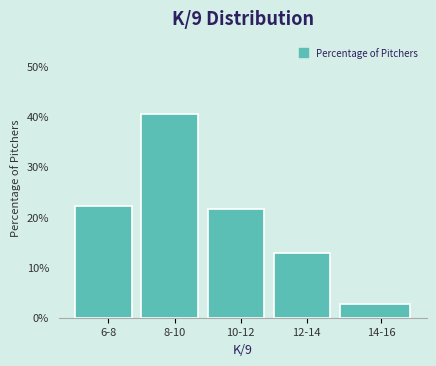

Reading right to left, transcribe all the data shown in this chart.

14-16=2.7	12-14=12.8	10-12=21.6	8-10=40.5	6-8=22.3